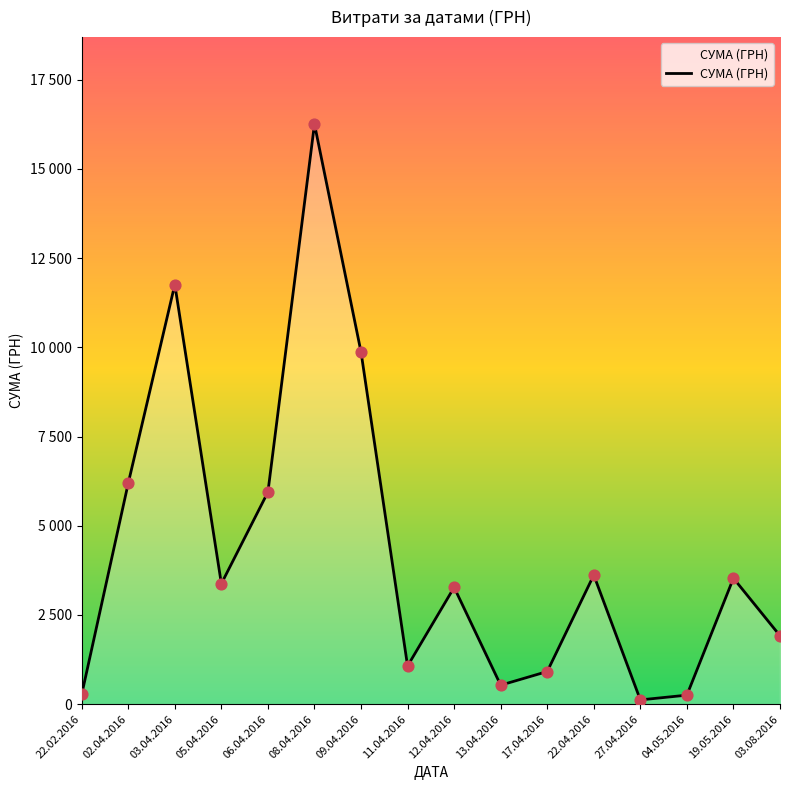

Which has a higher value, 11.04.2016 or 22.02.2016?

11.04.2016